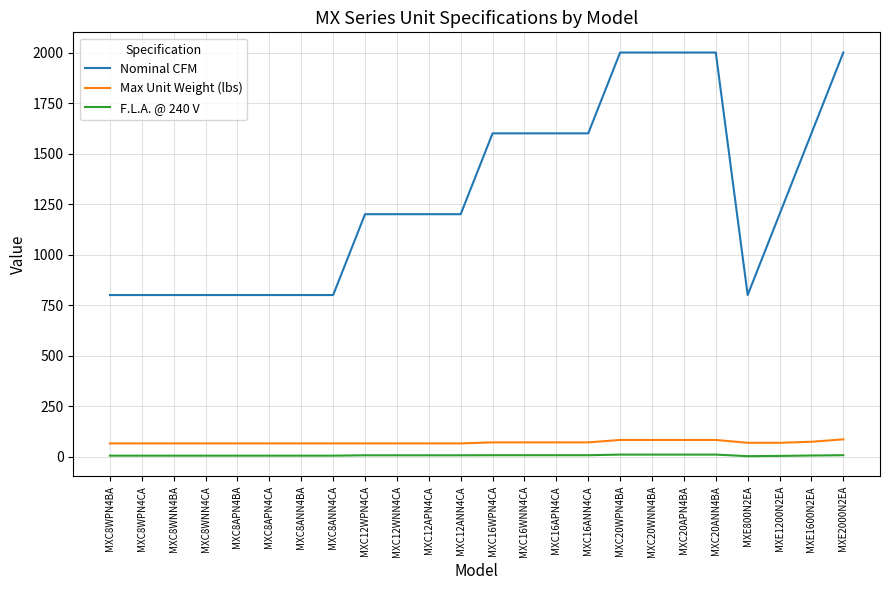

How many Nominal CFM values are between 800 and 1600?

19